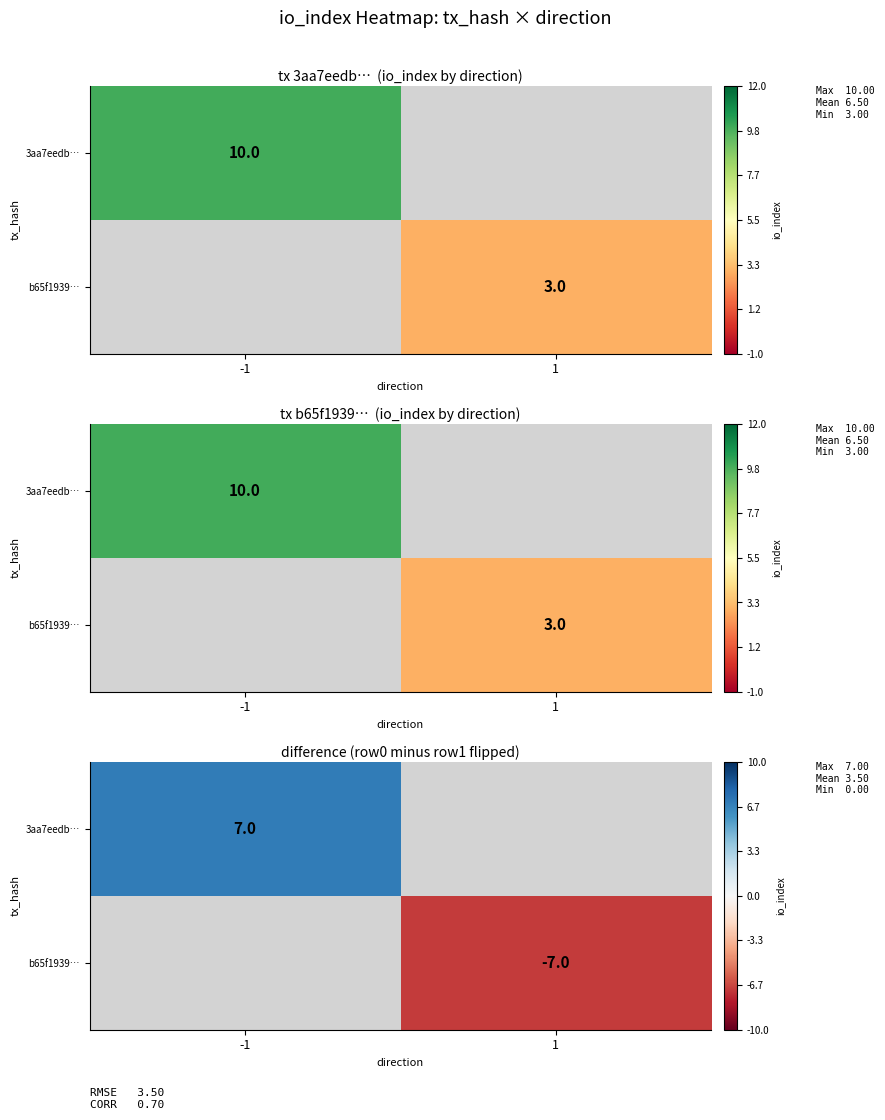

True or false: b65f1939… has a value of -10.2 at 1.

False